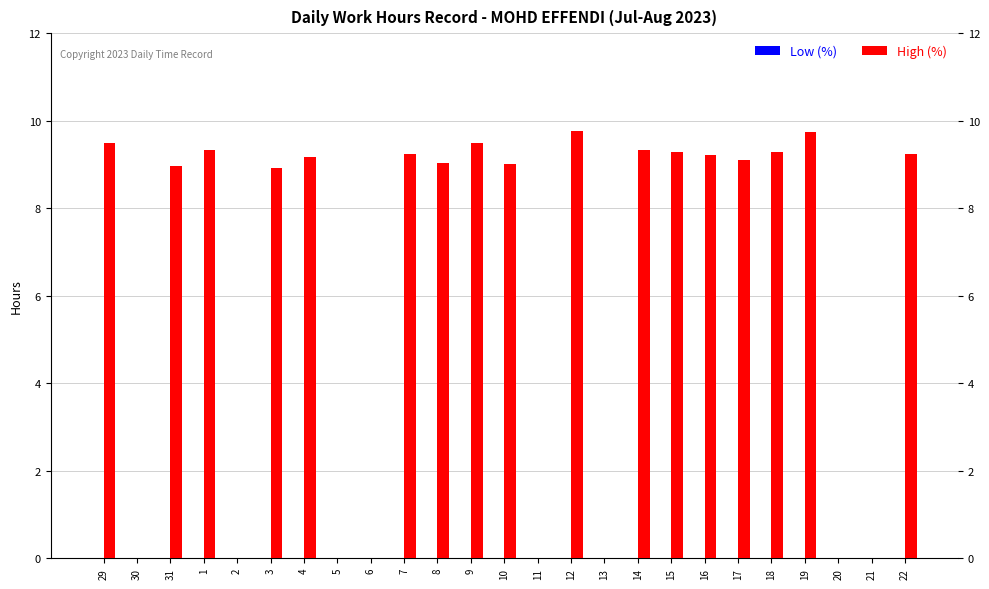

What is the maximum value shown in the chart?

9.8